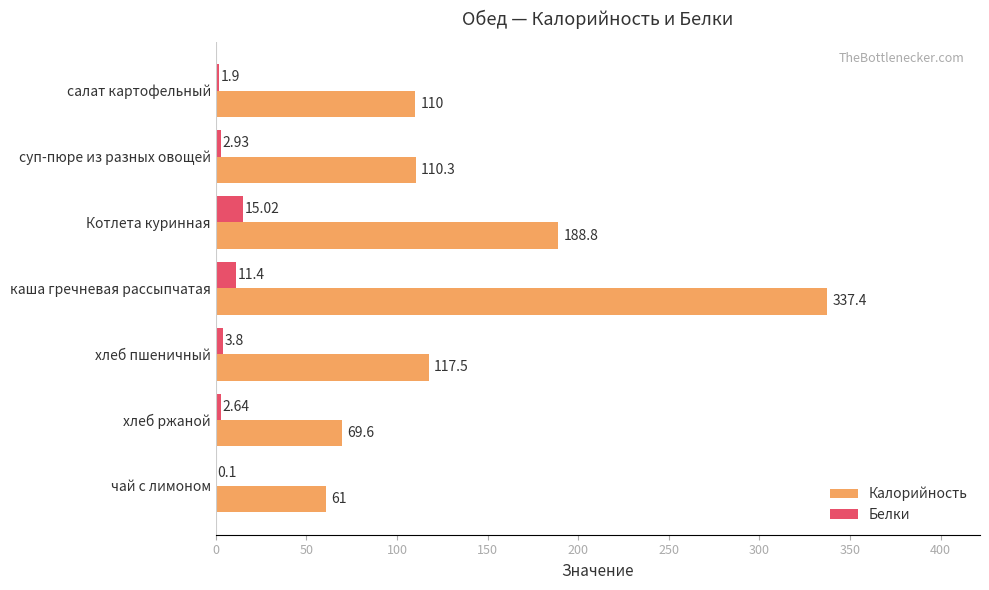

What is the sum of the Калорийность values at салат картофельный and Котлета куринная?

298.8